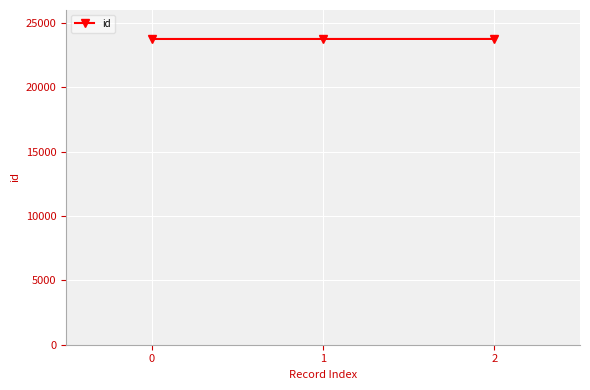

True or false: the data shows 23751 at 2.

True